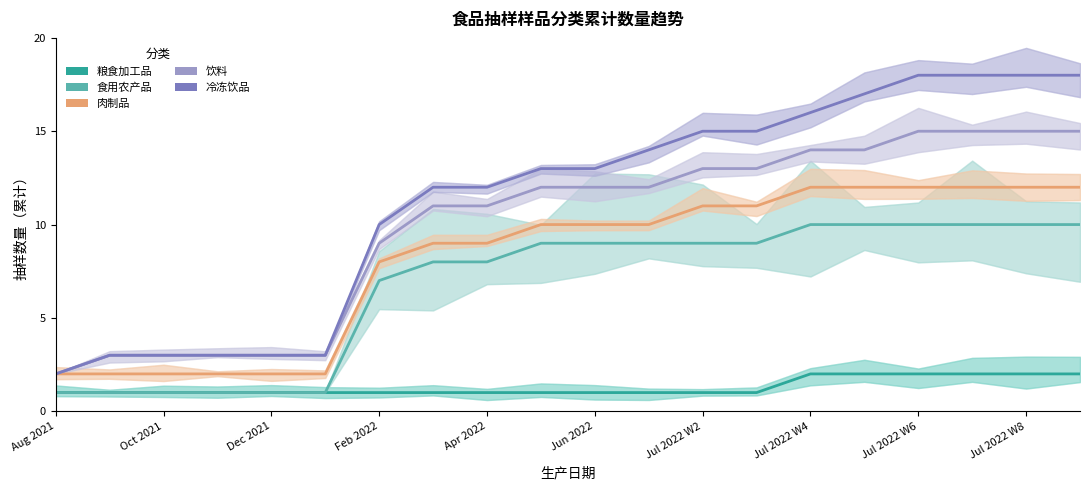

What is the sum of the 肉制品 values at 15 and 17?

24